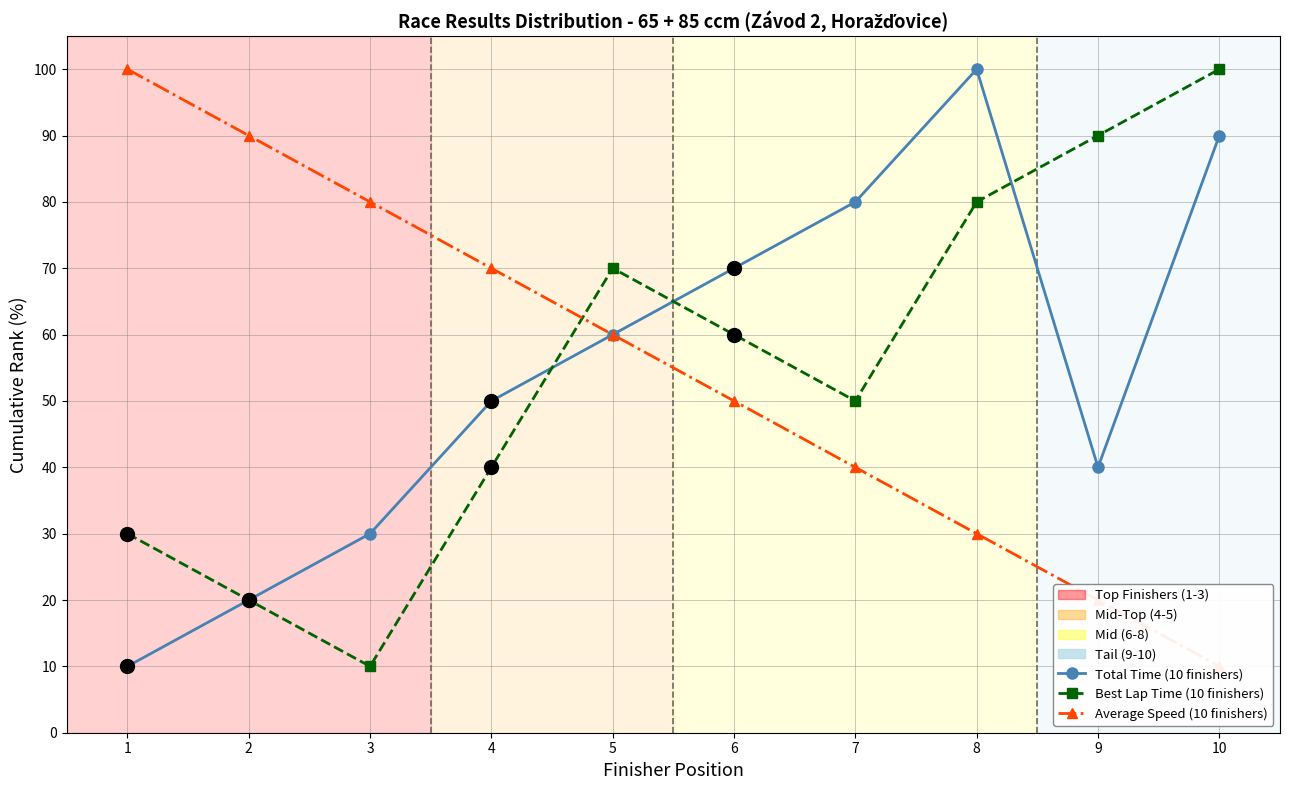

Reading right to left, list all the values displayed in this chart.

Total Time (10 finishers): 90	40	100	80	70	60	50	30	20	10
Best Lap Time (10 finishers): 100	90	80	50	60	70	40	10	20	30
Average Speed (10 finishers): 10	20	30	40	50	60	70	80	90	100